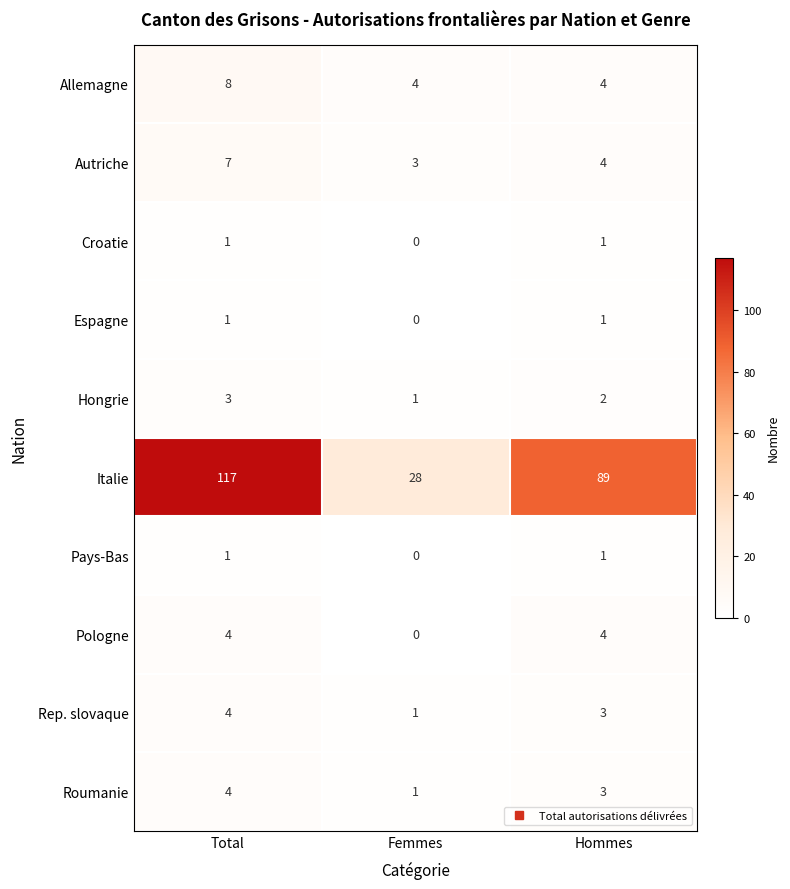

At which label is Rep. slovaque closest to 2?

Femmes